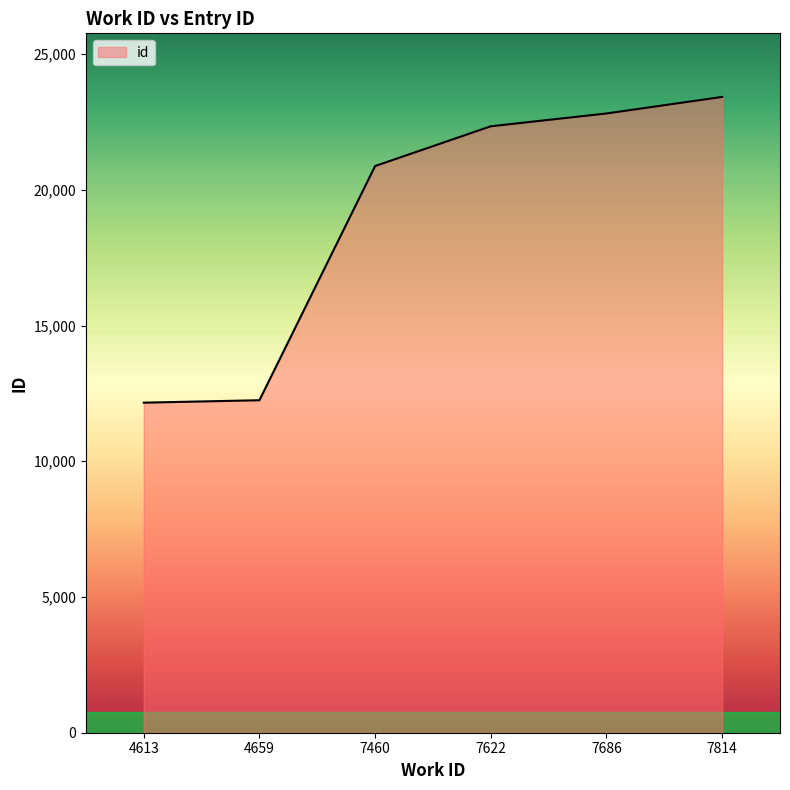

What is the difference between the values at 7622 and 7814?

1082